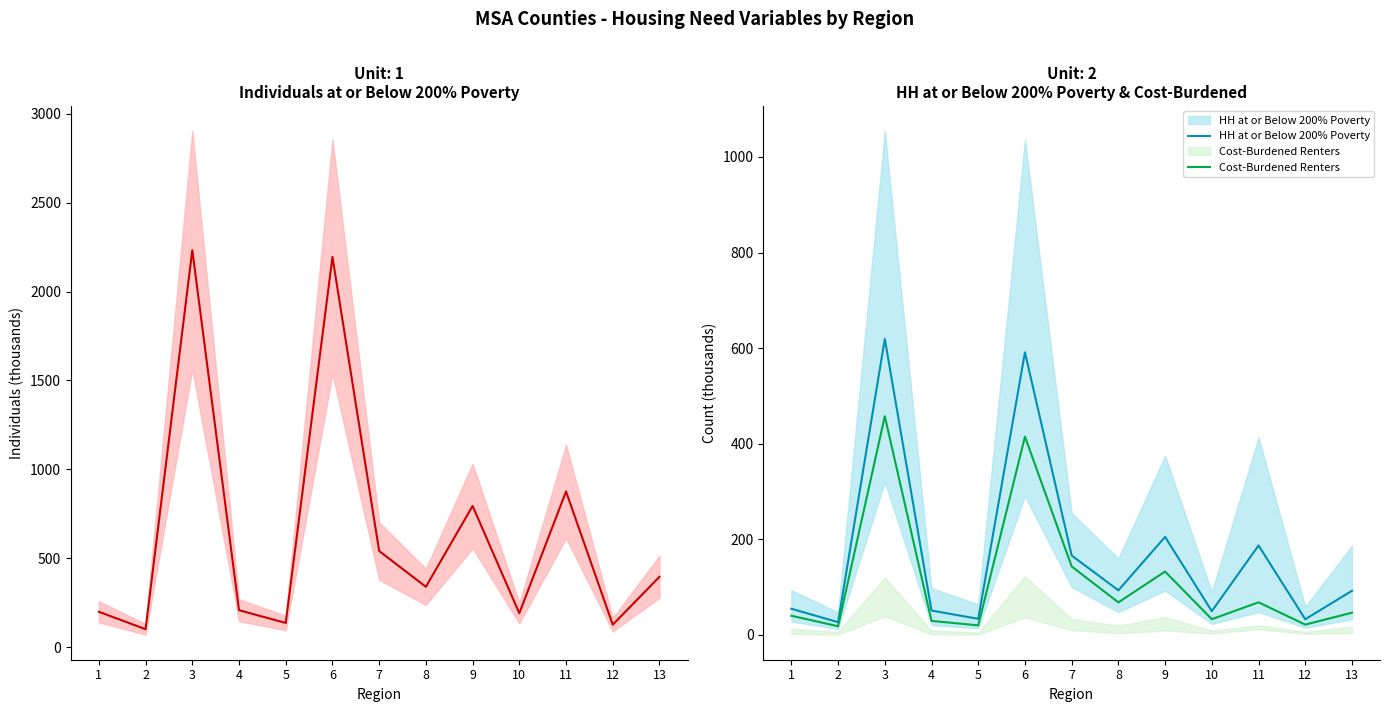

What is the total value across all series at 9?

1131.2